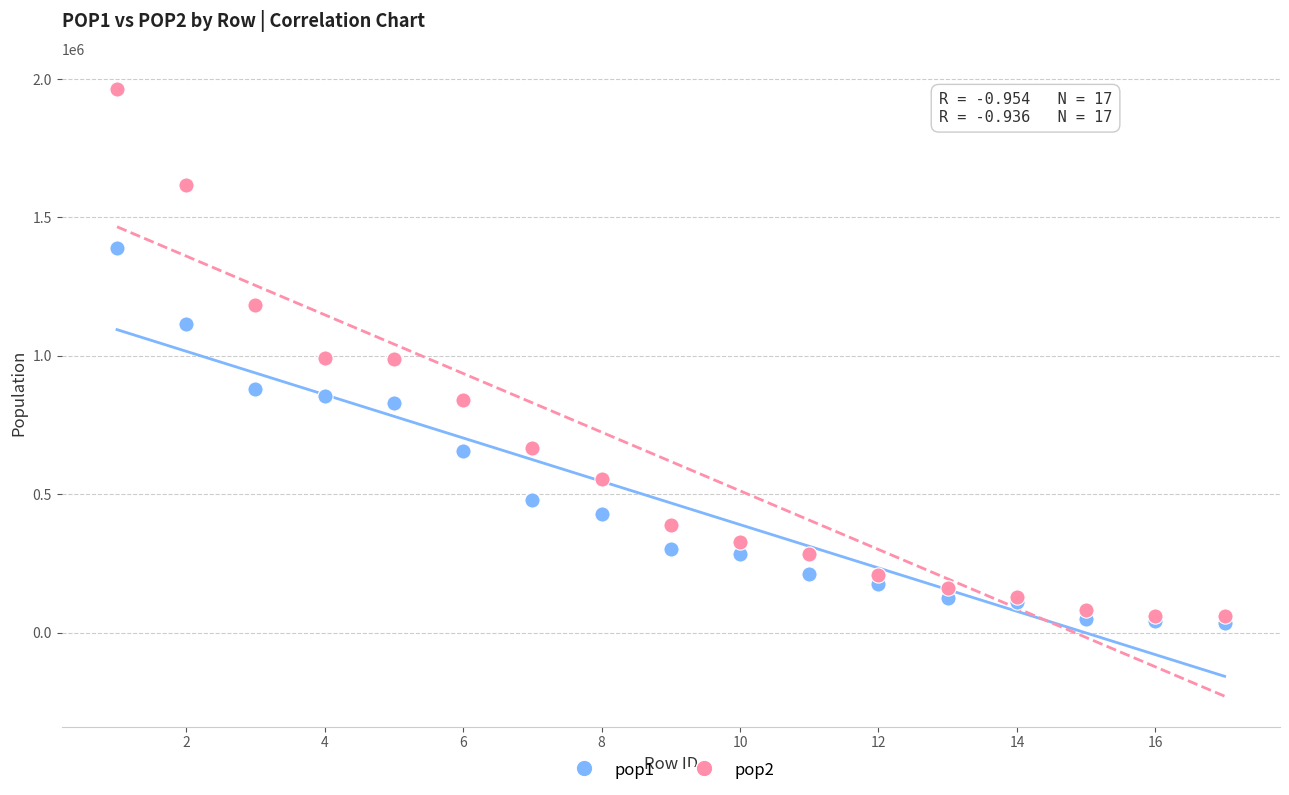

Which series has the largest Y range (max minus min)?

pop2